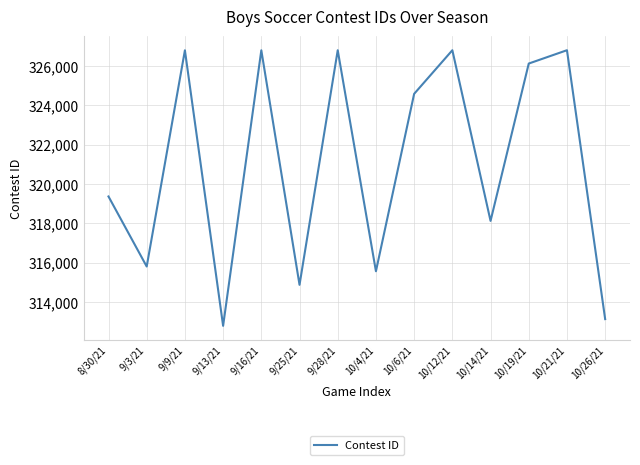

What is the minimum value shown in the chart?

312800